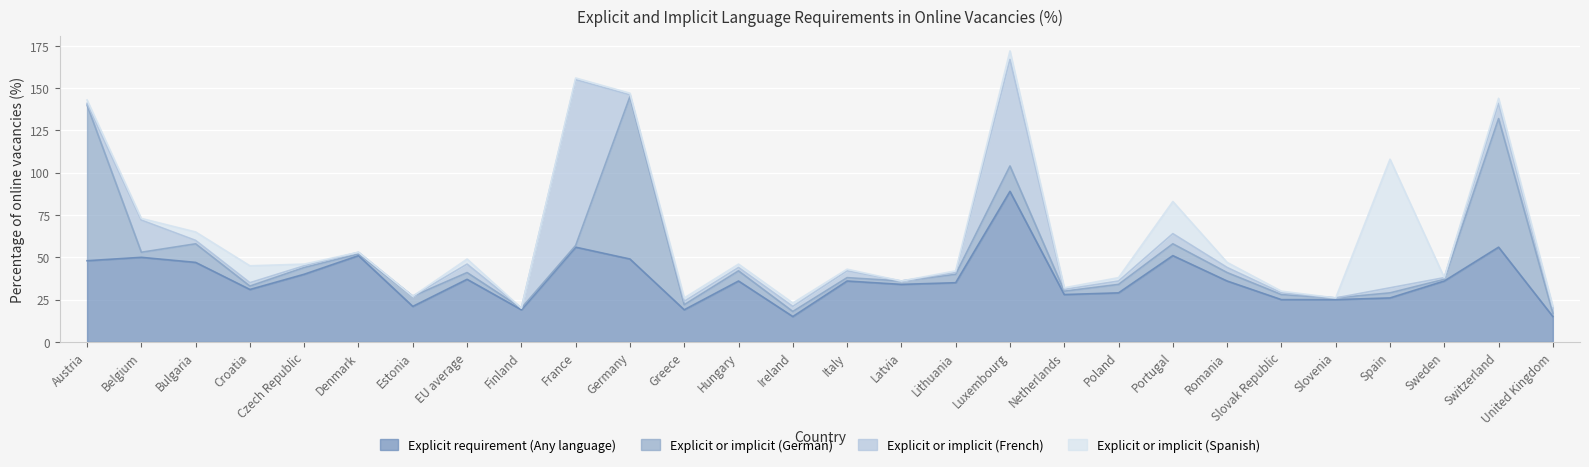

In Explicit or implicit (French), how many points are higher than both neighbors (excluding endpoints)?

8